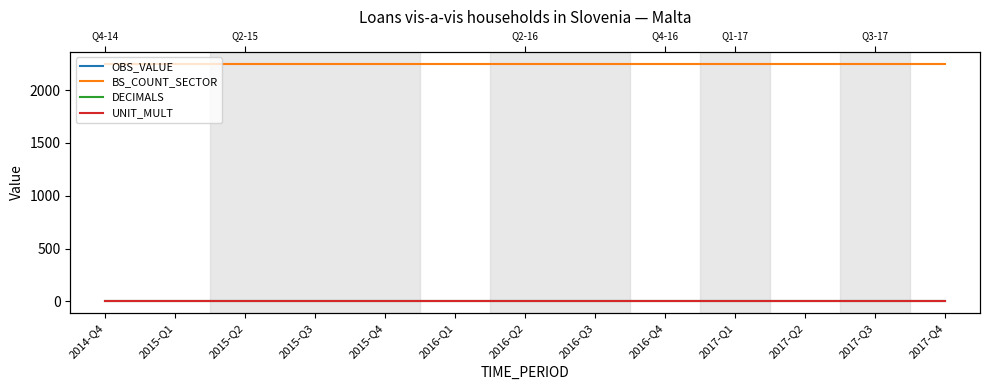

What is the label of the 9th point from the left?

2016-Q4